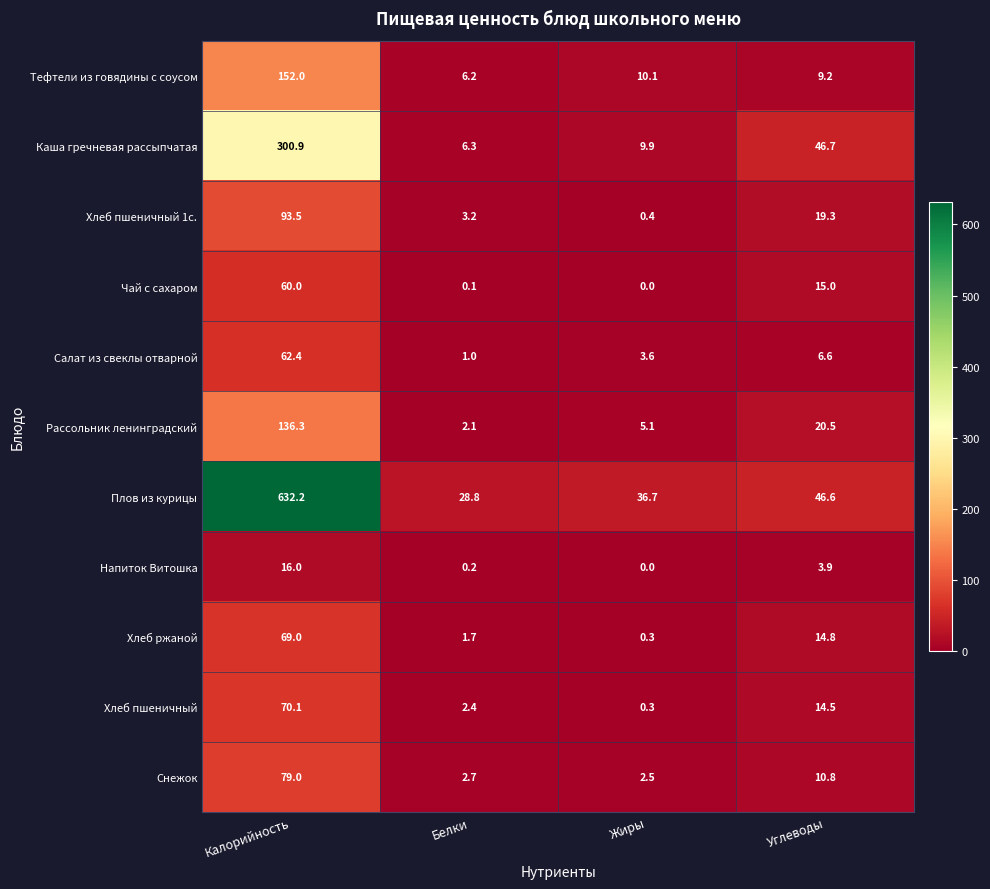

What is the sum of all Каша гречневая рассыпчатая values?

363.8